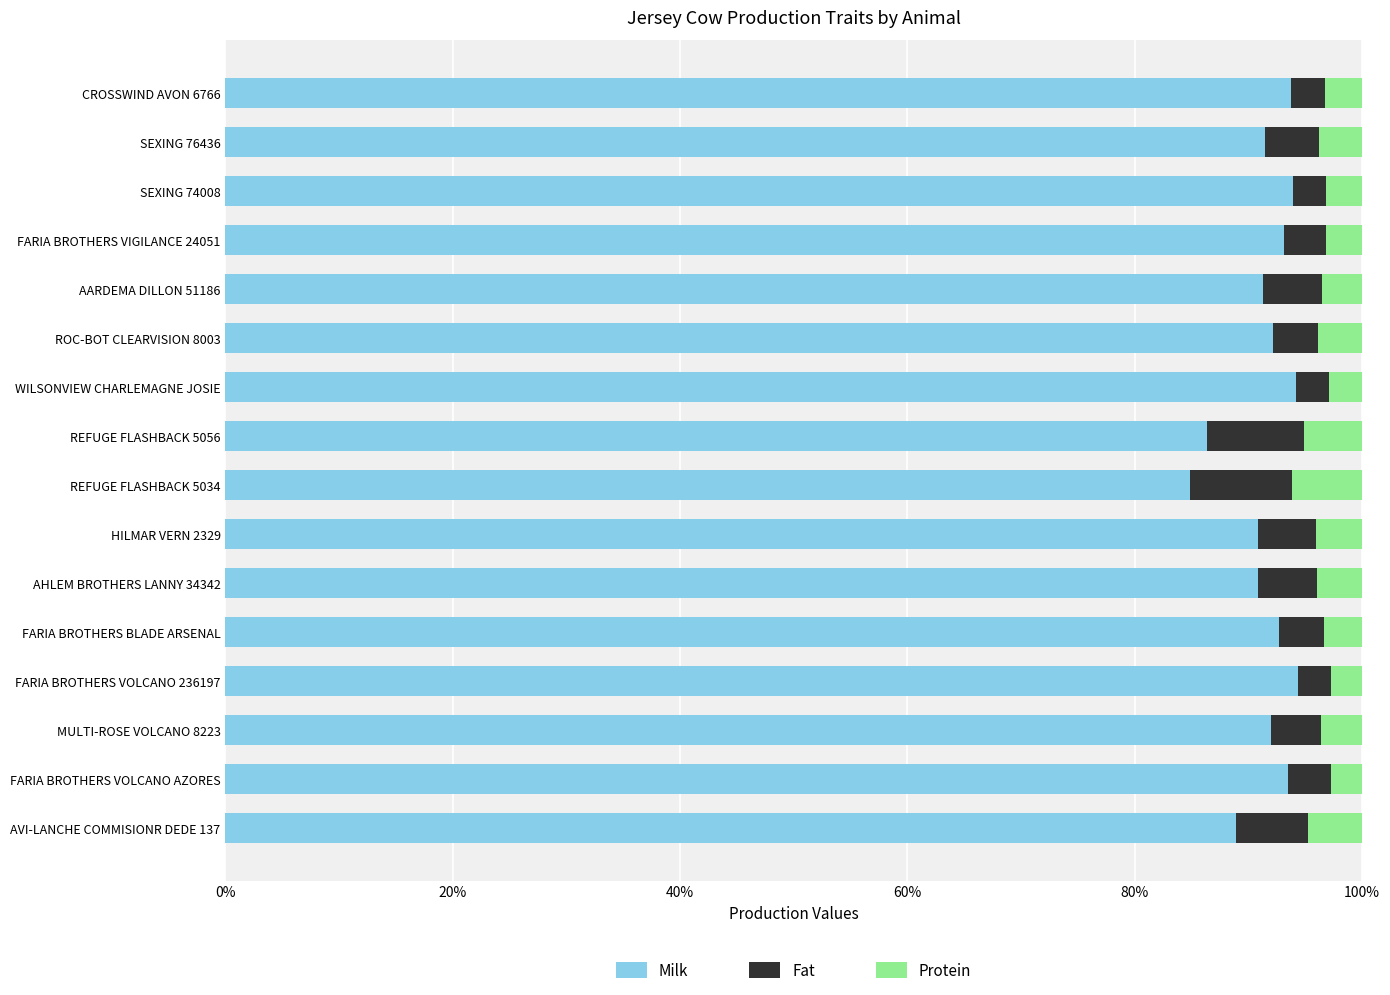

What is the sum of all Milk values?

1464.3